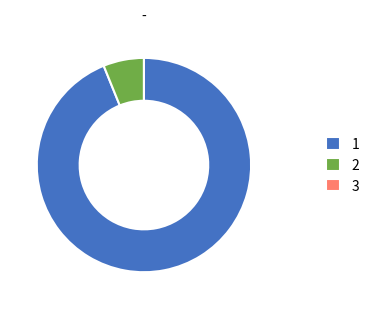

Is the sum of 1 and 2 greater than half?

Yes